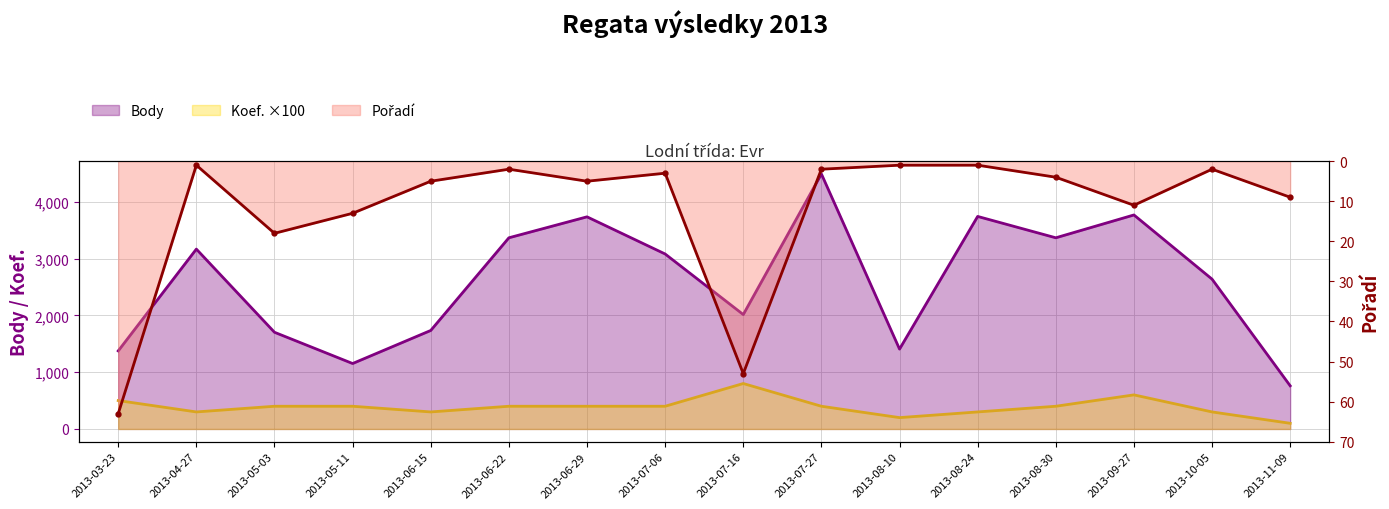

Reading right to left, list all the values displayed in this chart.

Body: 760	2637	3767	3365	3741	1406	4489	2014	3080	3734	3365	1734	1152	1702	3166	1374
Pořadí: 9	2	11	4	1	1	2	53	3	5	2	5	13	18	1	63
Koef.: 100	300	600	400	300	200	400	800	400	400	400	300	400	400	300	500